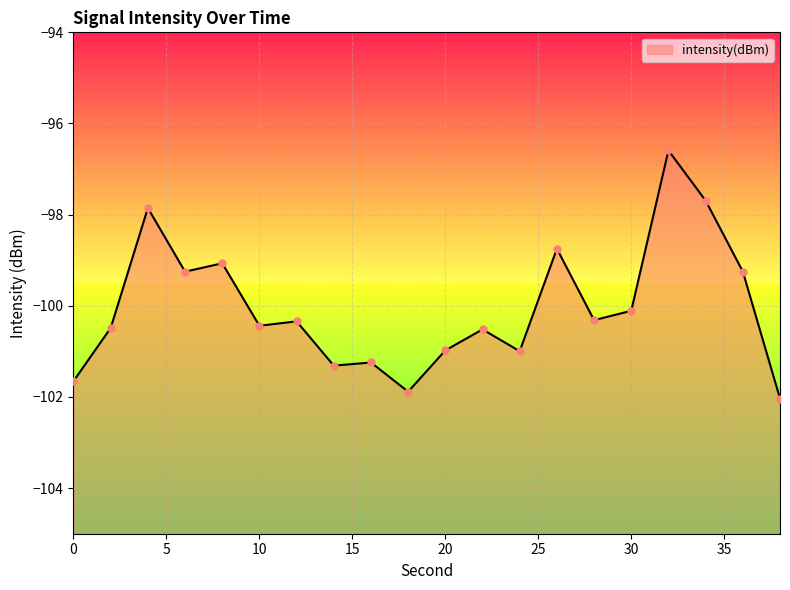

Which has a higher value, 10 or 0?

10